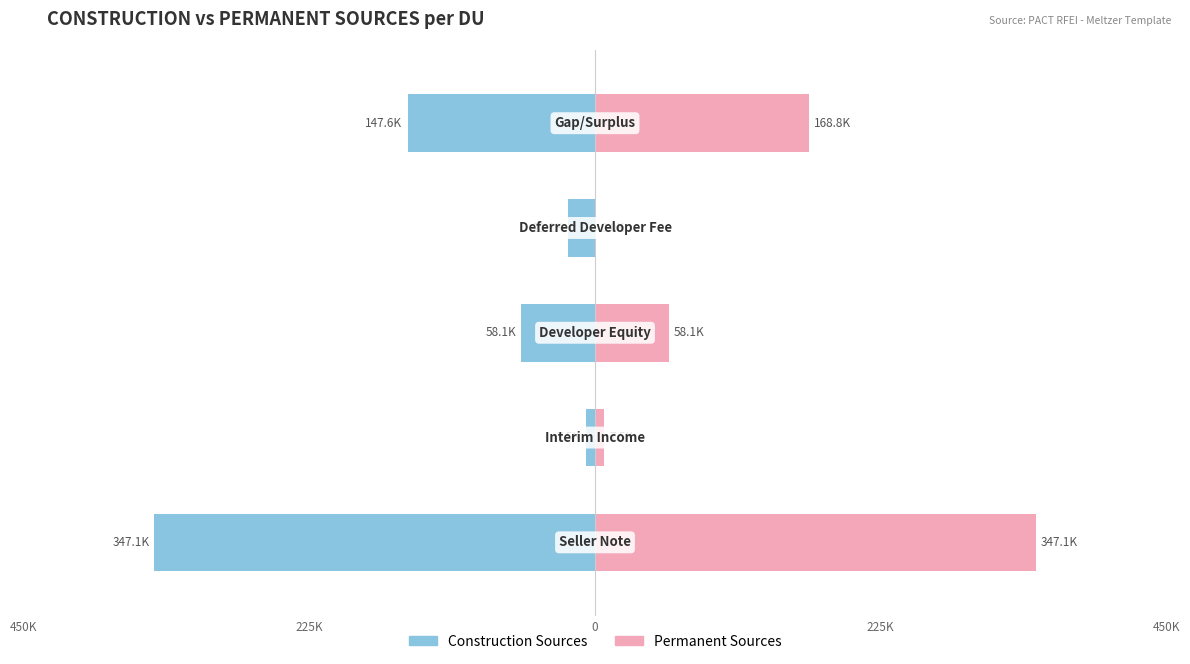

How many categories are shown in the chart?

5